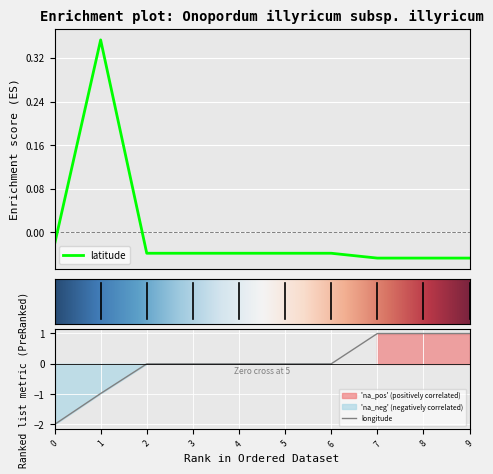

The longitude series shows 1.0 at 7. True or false?

True